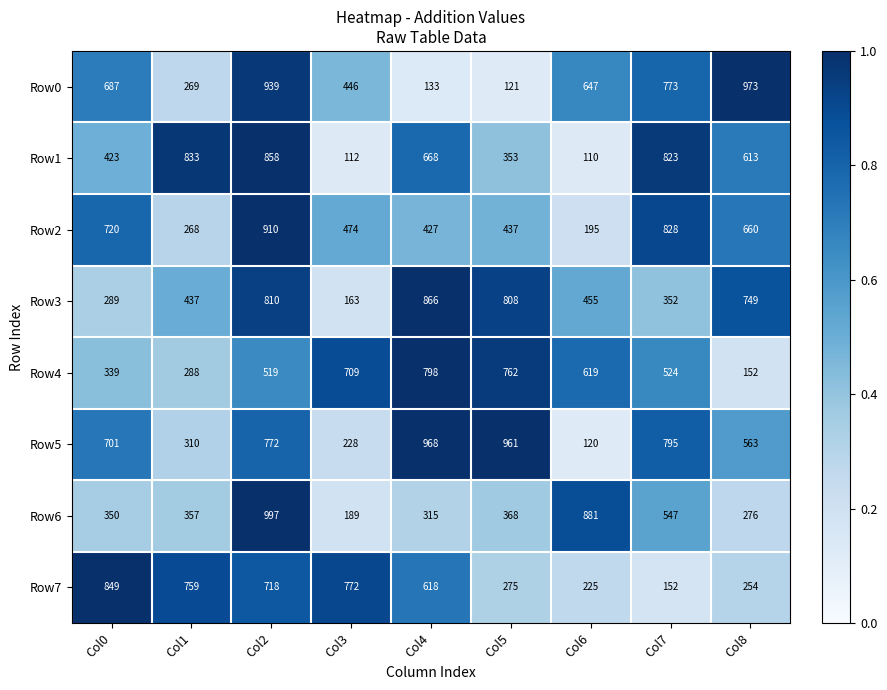

At Col5, list the series in order from largest to smallest.

Row5, Row3, Row4, Row2, Row6, Row1, Row7, Row0